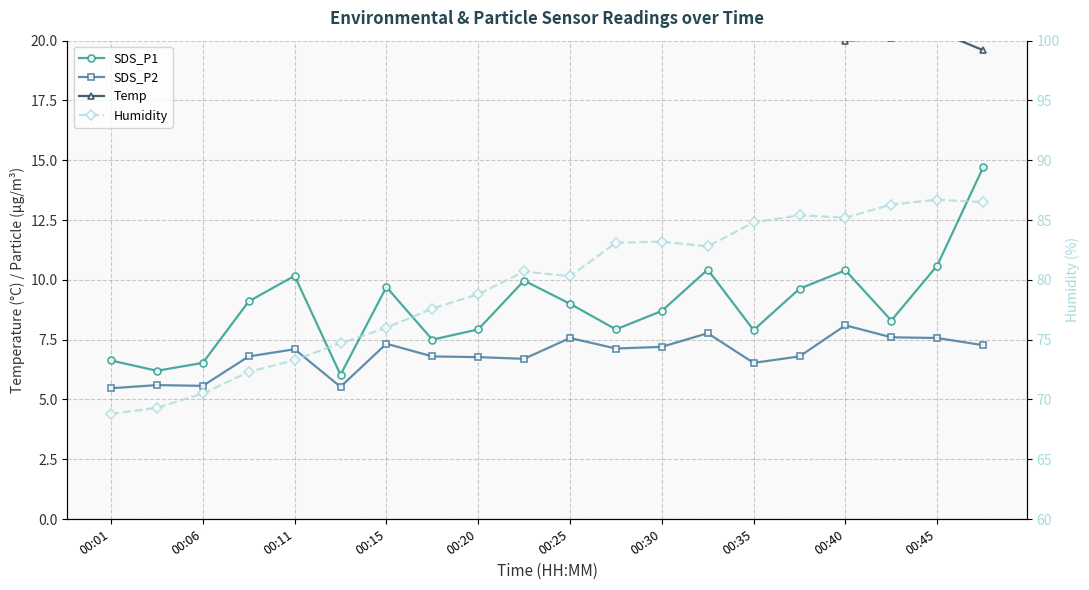

What is the difference between the maximum and minimum values in the Temp series?

1.9